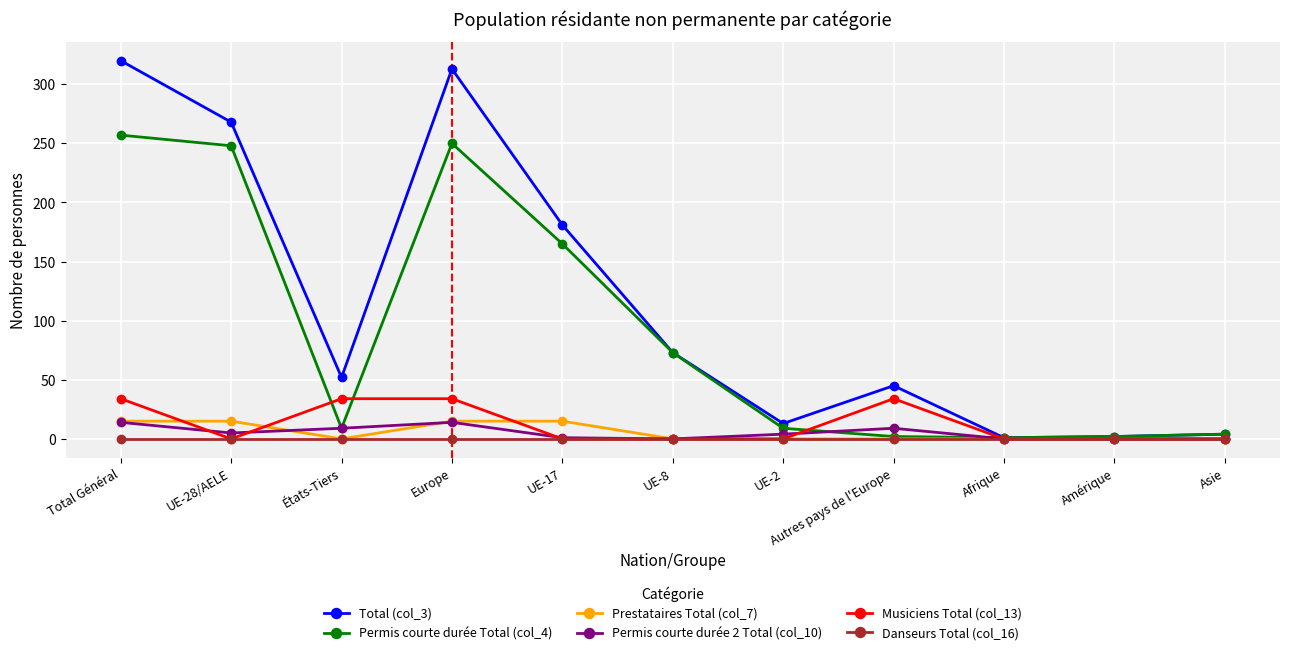

What is the label of the 2nd point from the right?

Amérique